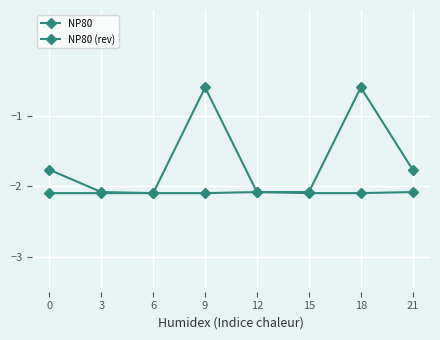

Rank the series by their average value, from lowest to highest.

NP80 (rev), NP80